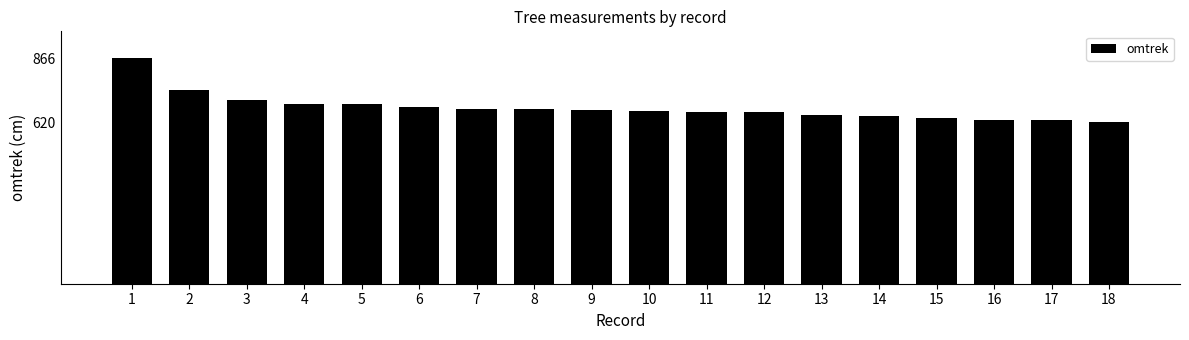

The value at 4 is 981. True or false?

False